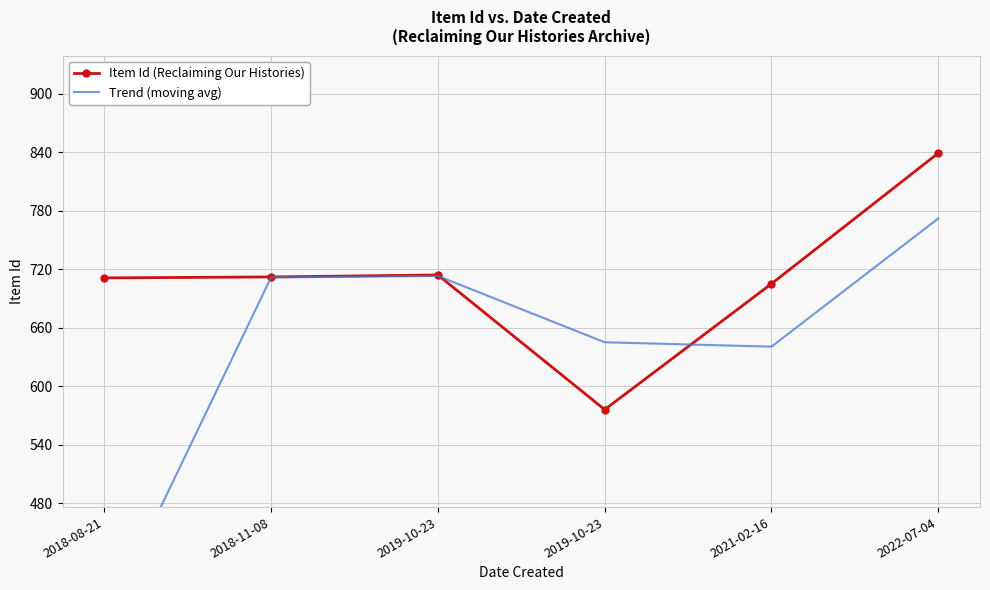

At which category does Trend (moving avg) reach its first local valley?

2021-02-16